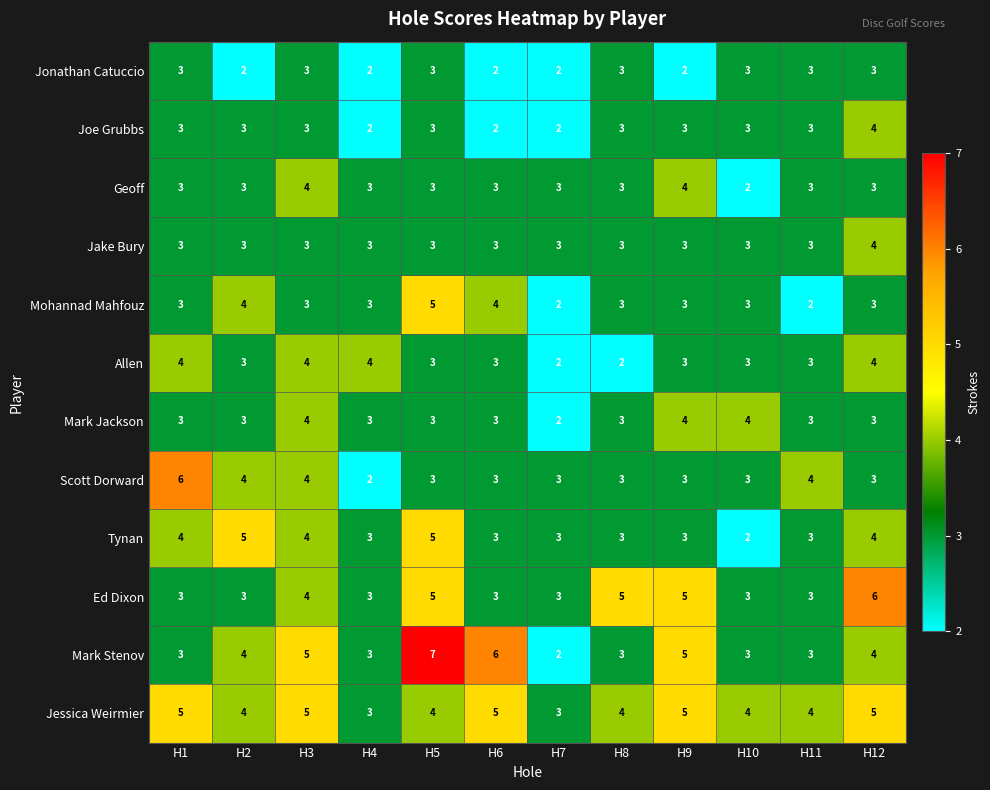

At which category is the sum across all series the highest?

H5